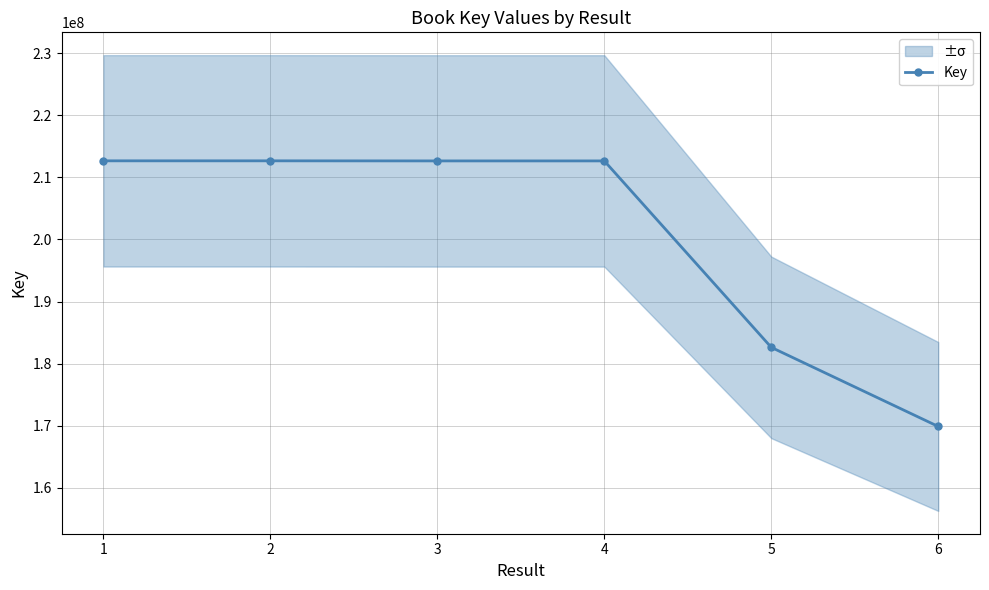

What is the value of the 4th point from the left?

212639548